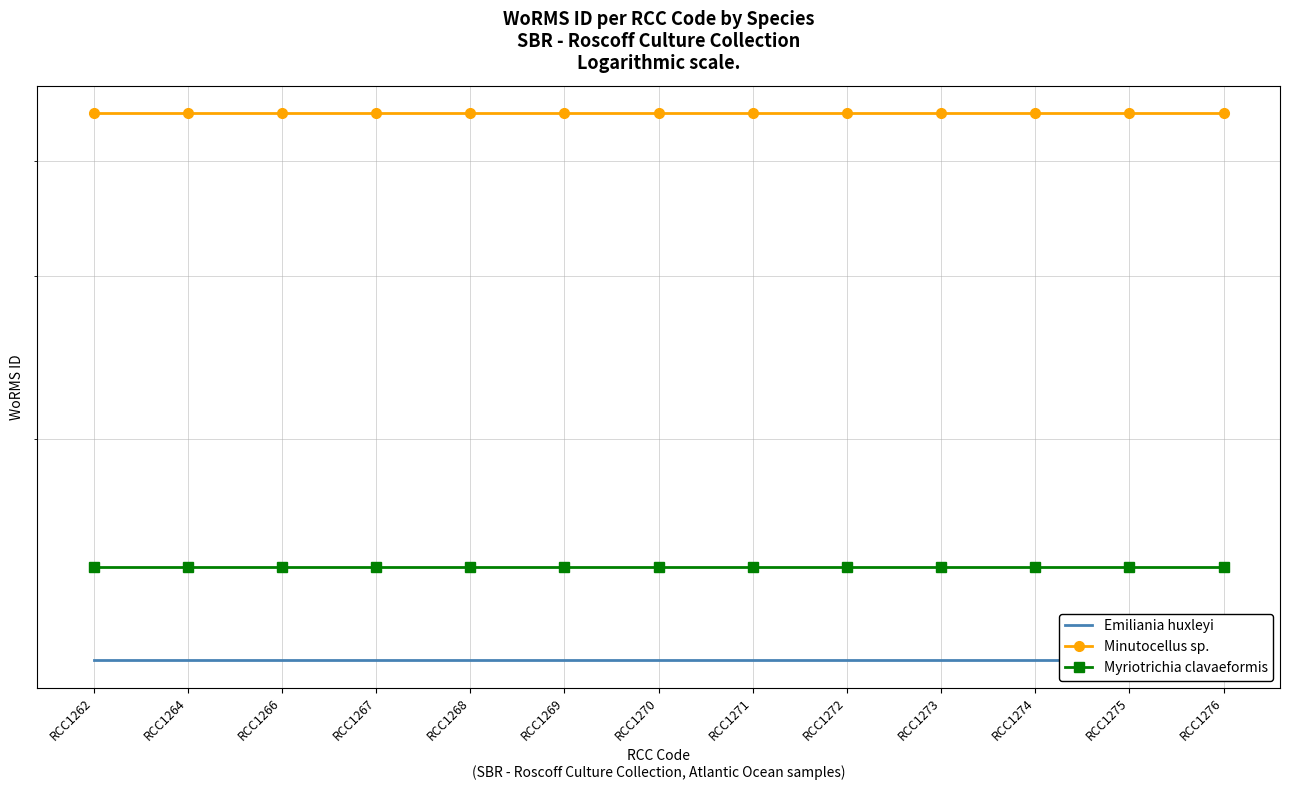

True or false: Myriotrichia clavaeformis has more than 1 points higher than both neighbors.

False